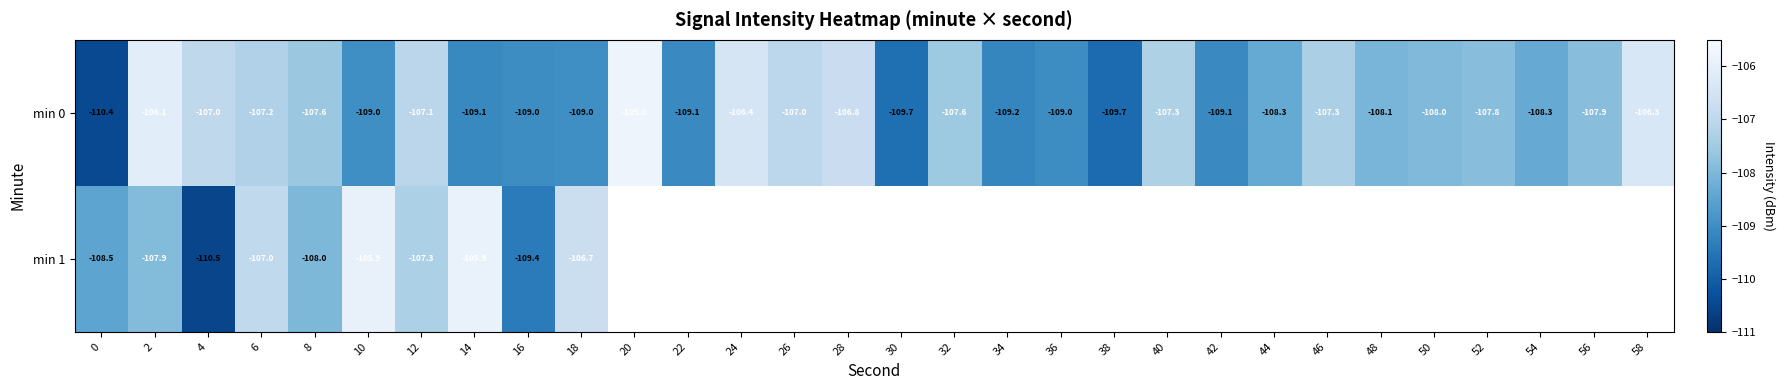

Between 4 and 52, which series saw the biggest shift?

row_0